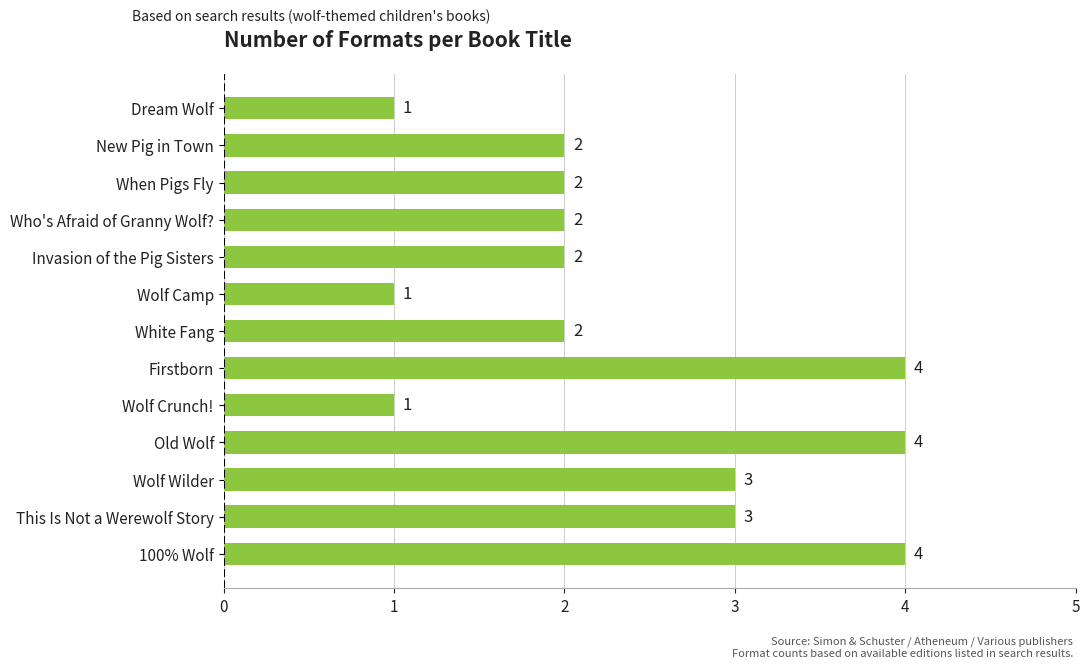

Between This Is Not a Werewolf Story and Dream Wolf, which is larger?

This Is Not a Werewolf Story